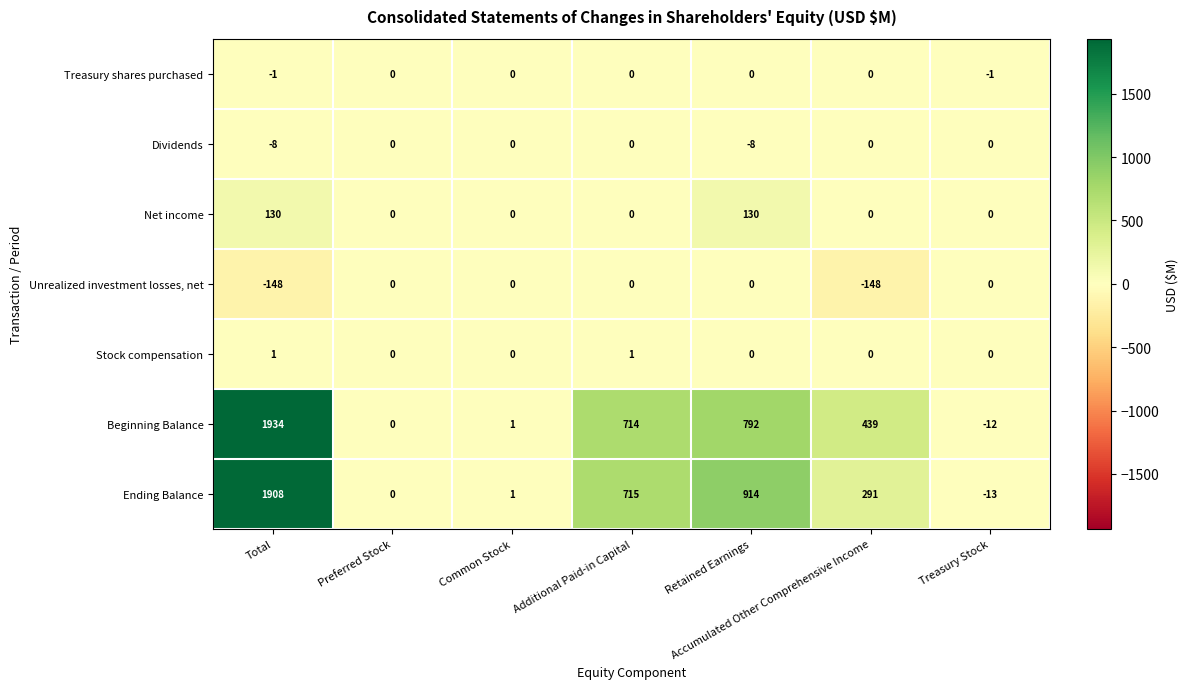

Which series has the largest total across all categories?

Beginning Balance